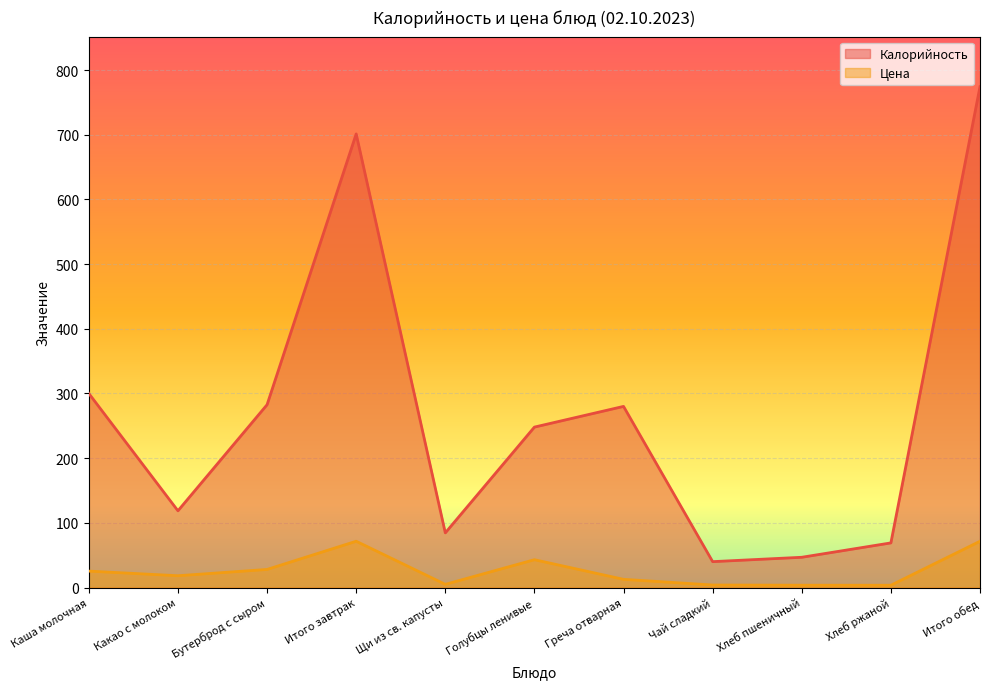

How many interior local peaks does the Калорийность series have?

2